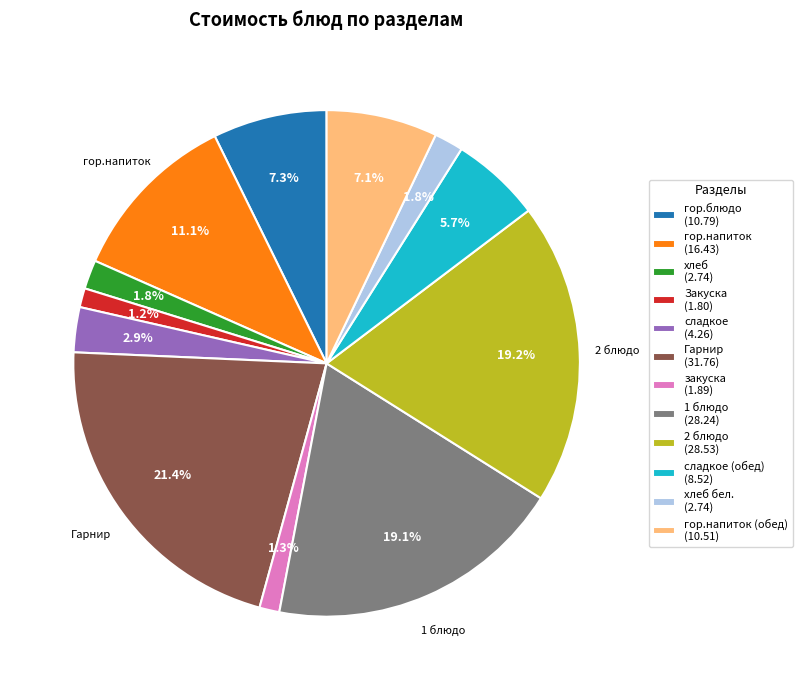

How many slices are in this pie chart?

12